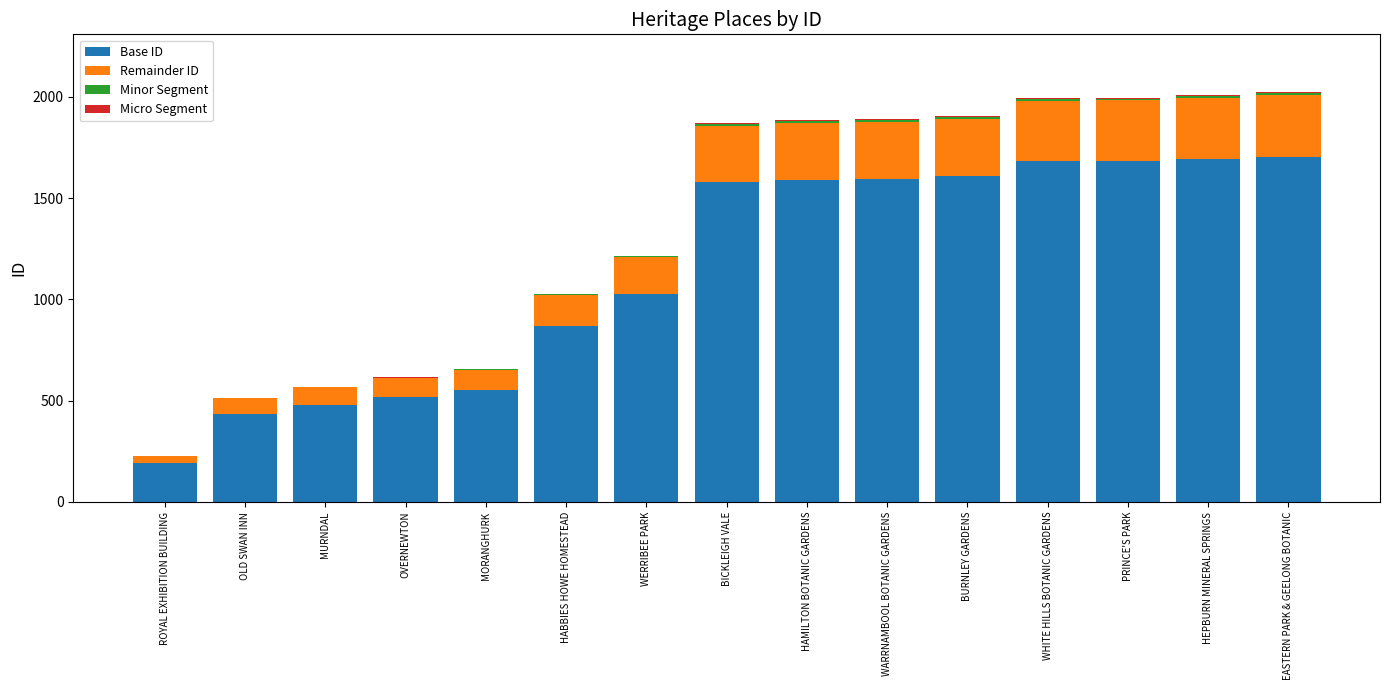

What is the highest value of the Base ID series?

1705